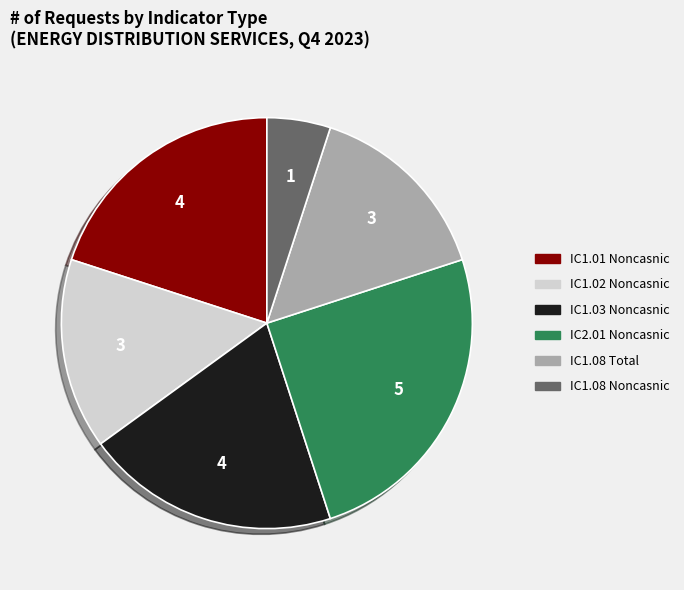

Which slice is the smallest?

IC1.08 Noncasnic